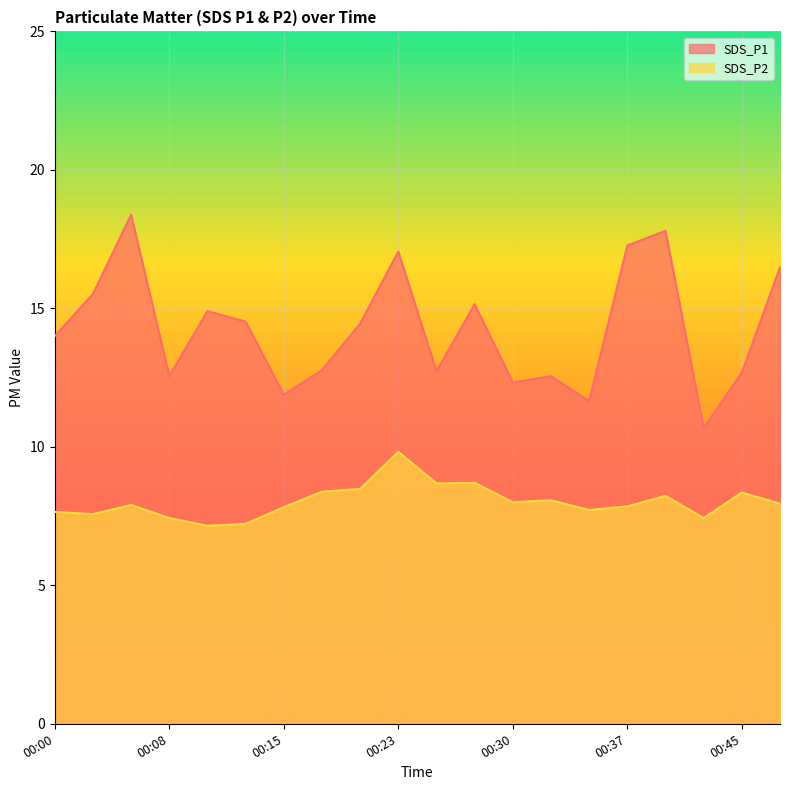

List the labels in order of SDS_P2 value, largest first.

00:23, 00:28, 00:25, 00:20, 00:18, 00:45, 00:40, 00:33, 00:30, 00:47, 00:05, 00:37, 00:15, 00:35, 00:00, 00:02, 00:08, 00:42, 00:13, 00:10